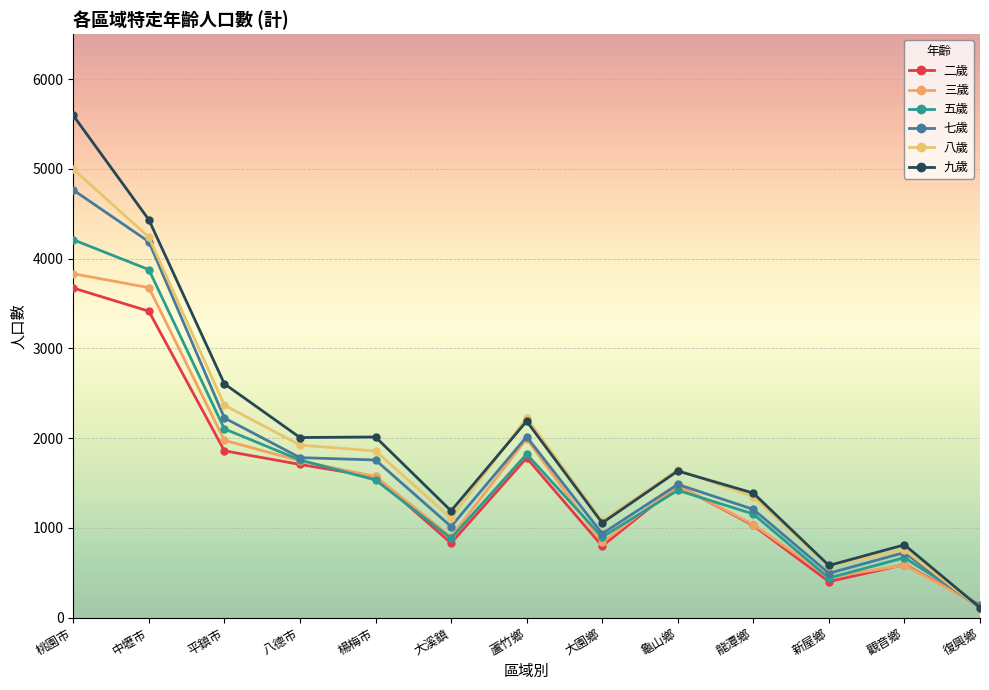

At how many categories does at least one series exceed 5450?

1